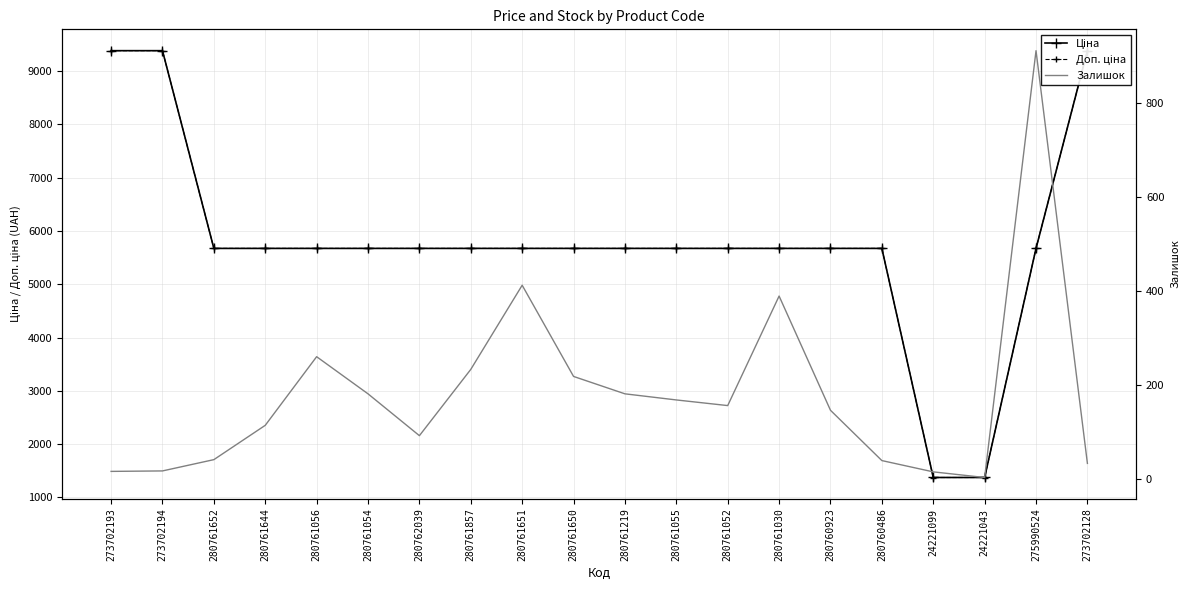

At which category does Залишок reach its first local valley?

280762039